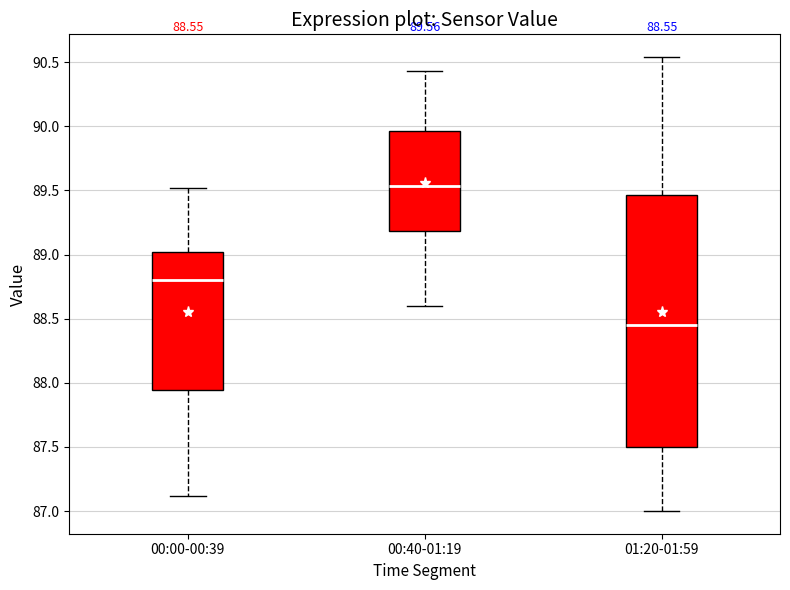

Which box's median line is the highest?

00:40-01:19